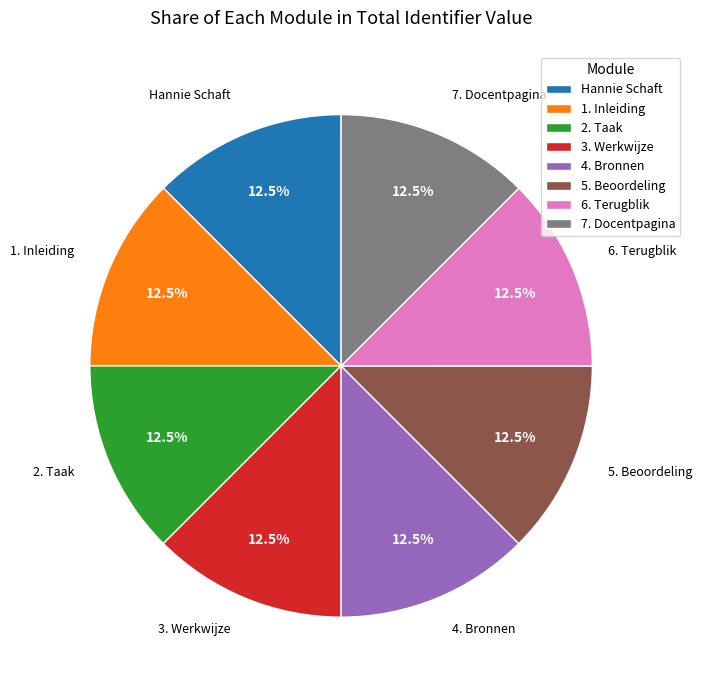

Does 3. Werkwijze account for over 50% of the chart?

No